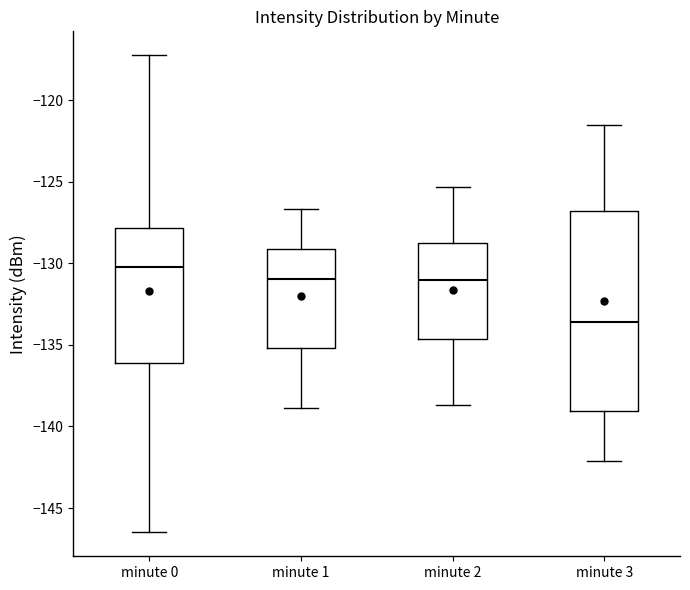

Which box is the tallest, from its lower edge to its upper edge?

minute 3